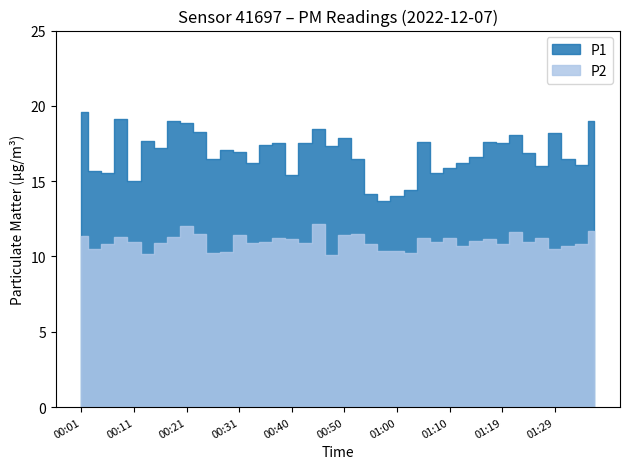

What position from the right is 00:18?

33